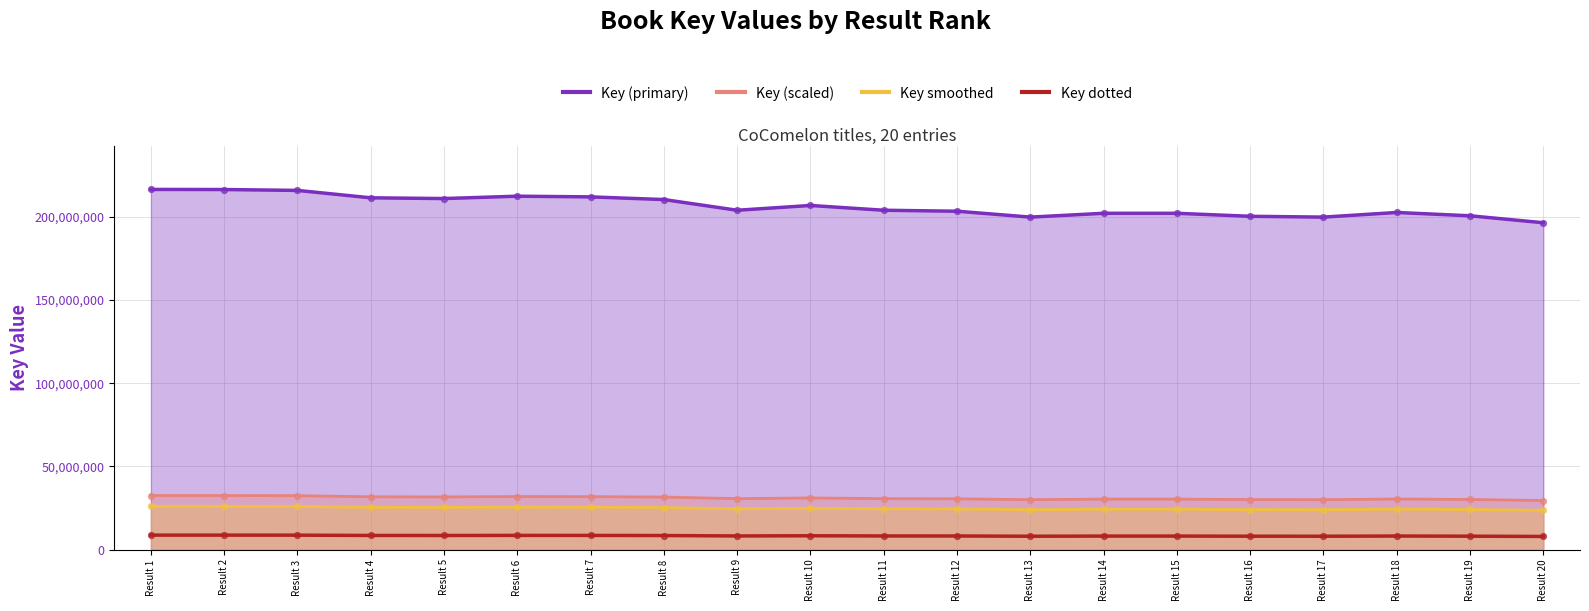

At which category is the sum across all series the highest?

Result 1